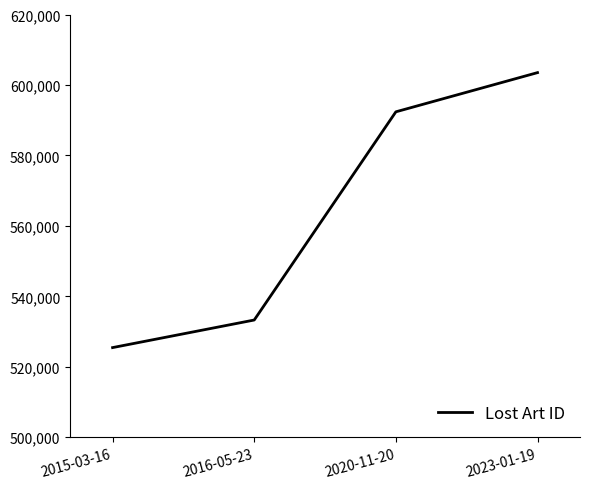

Does the chart display data point markers on the line(s)?

No